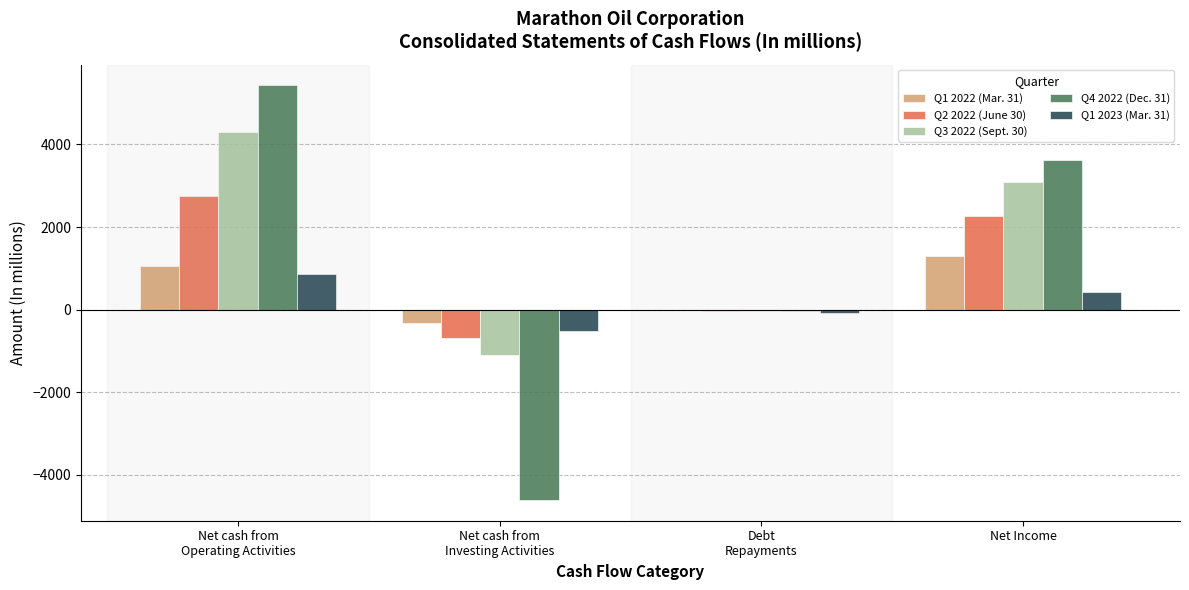

What is the maximum value for Q1 2022 (Mar. 31)?

1304